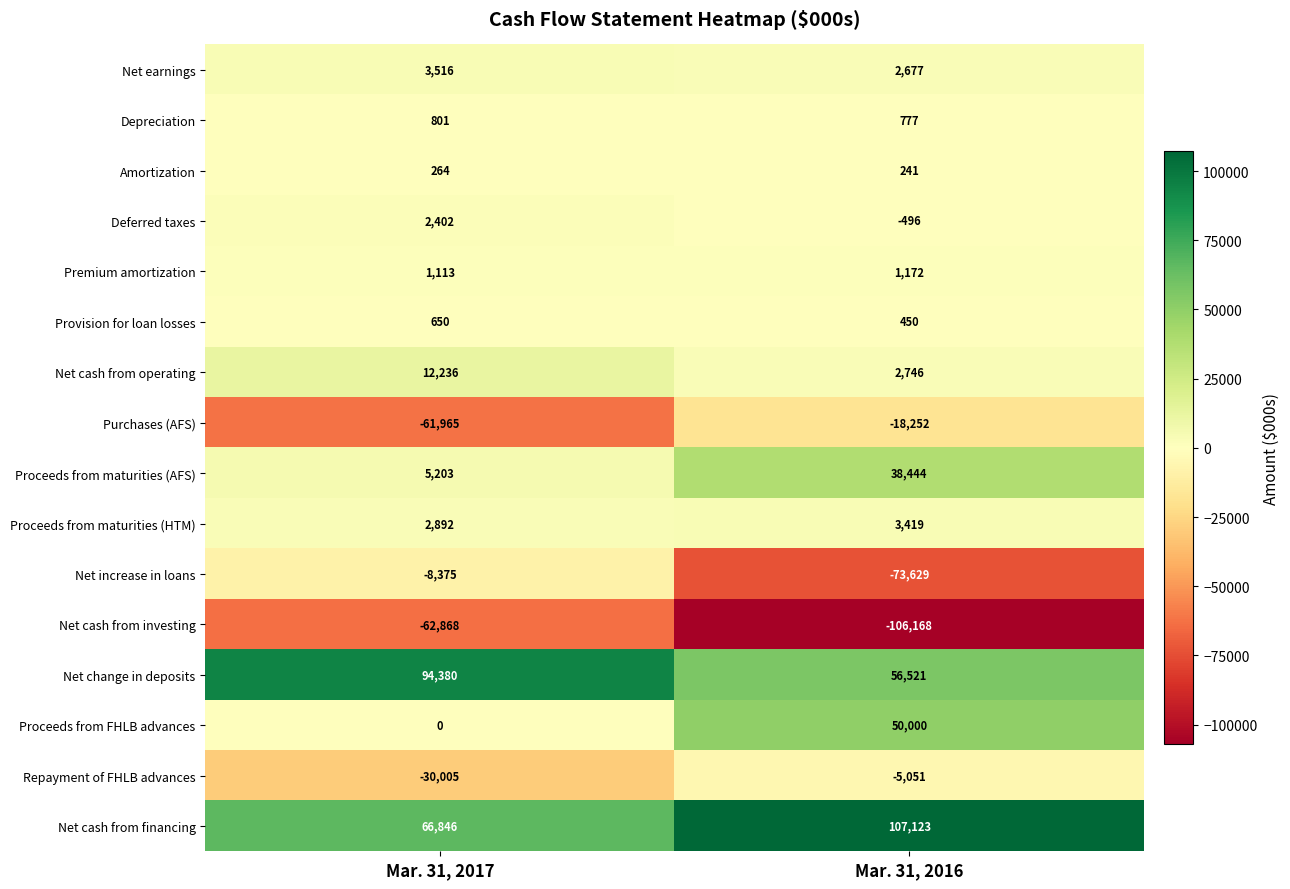

Between Mar. 31, 2017 and Mar. 31, 2016, which series saw the biggest shift?

Net increase in loans